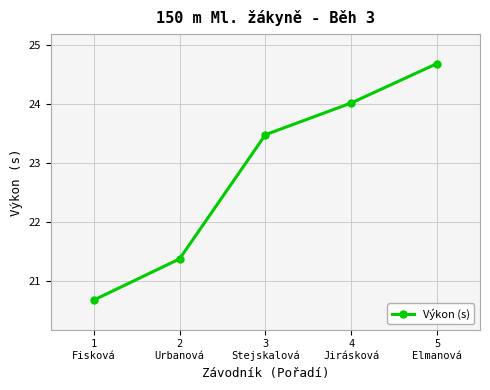

True or false: the data shows 21.4 at 2
Urbanová.

True